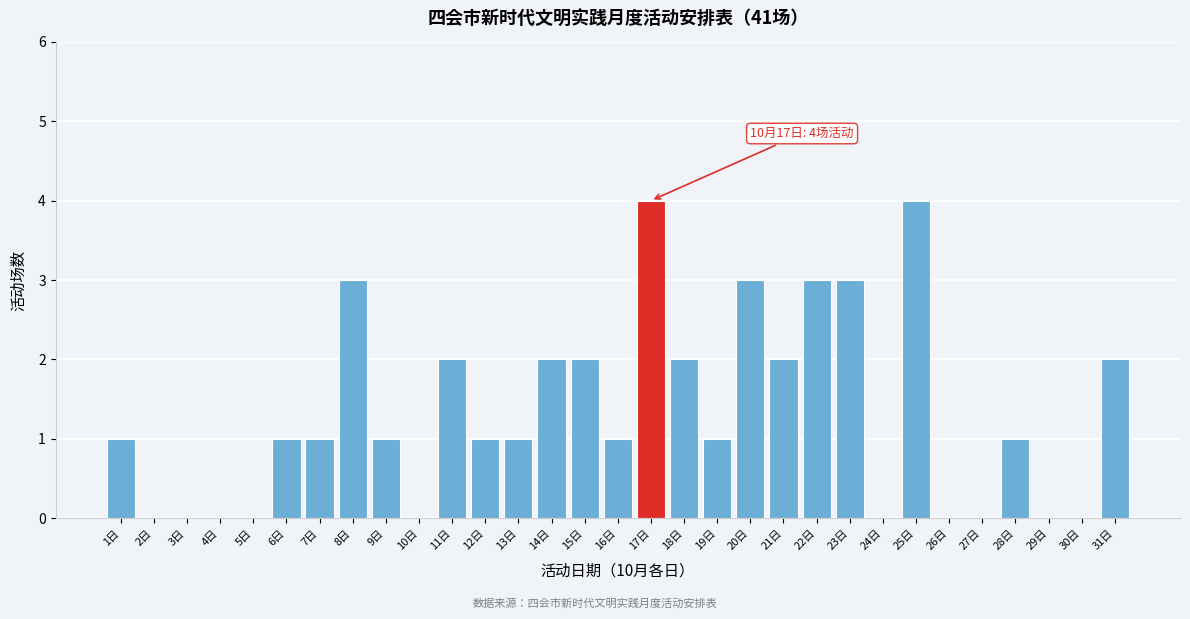

Which has a higher value, 13日 or 17日?

17日